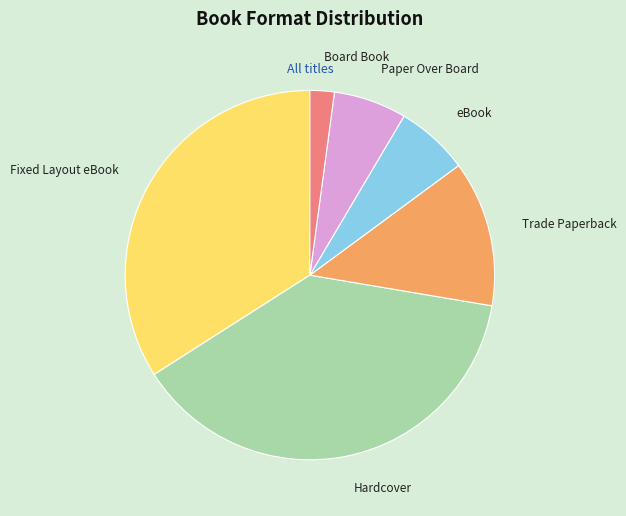

Approximately how many times larger is the value at Hardcover compared to Fixed Layout eBook?

1.1